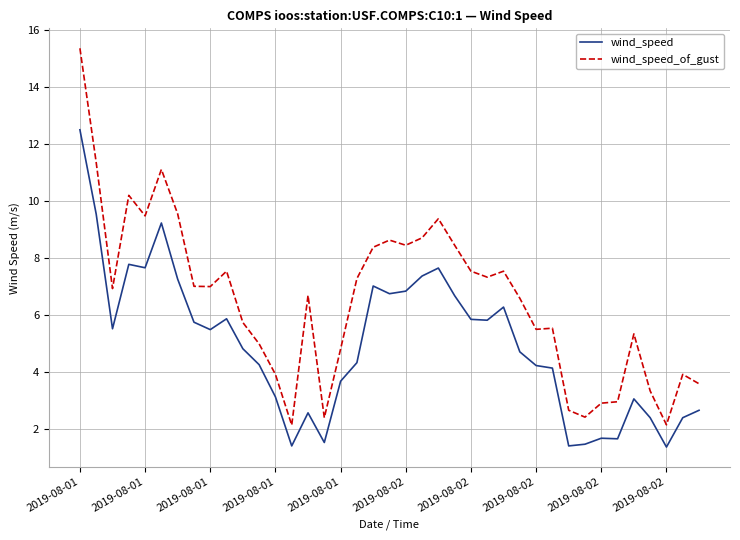

List the series in order of their overall mean, highest first.

wind_speed_of_gust, wind_speed